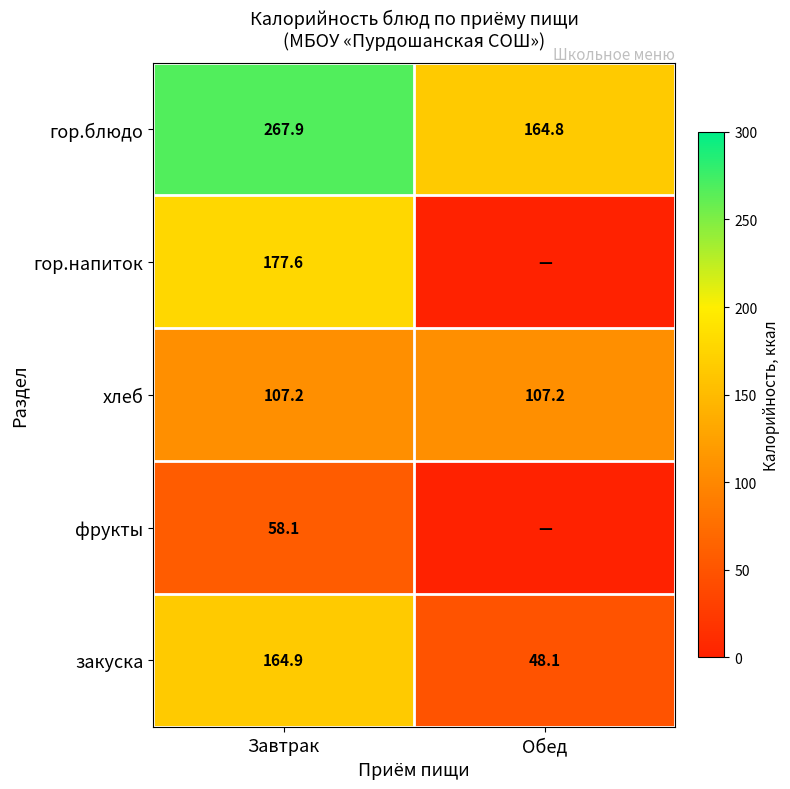

What is the difference between the гор.блюдо values at Завтрак and Обед?

103.1